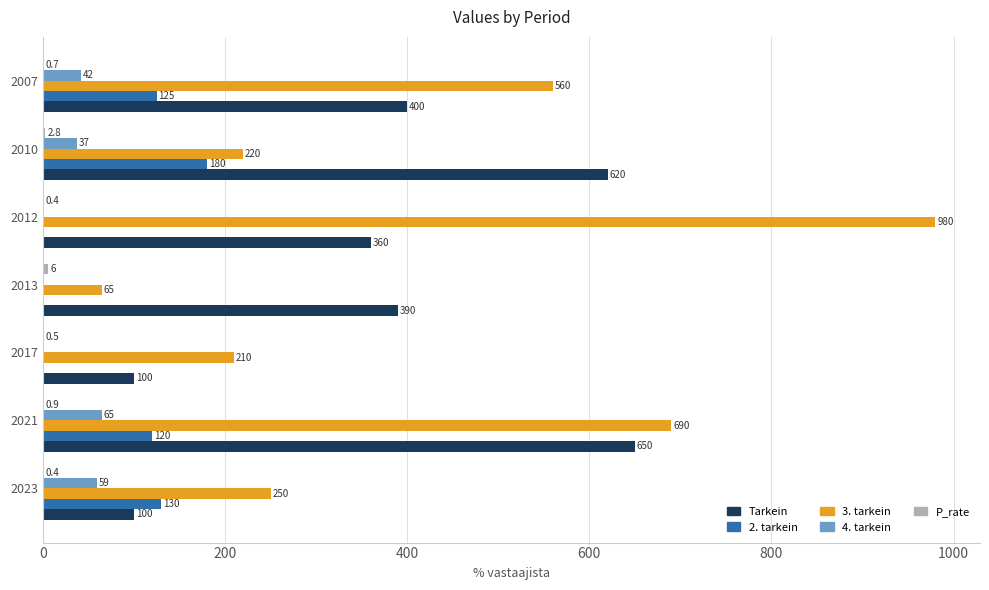

Between 2017 and 2012, which series saw the biggest shift?

3. tarkein